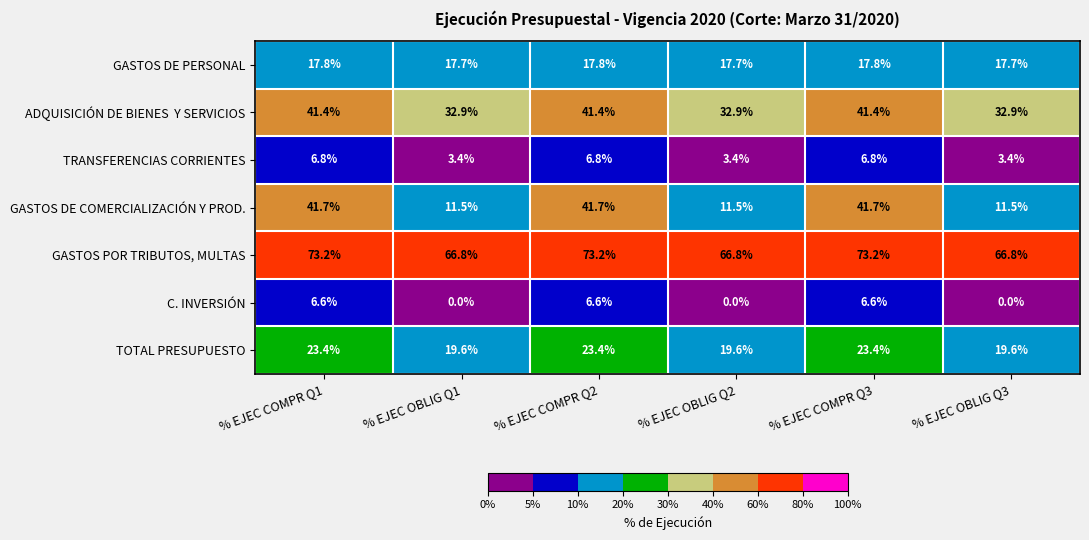

Count the GASTOS DE PERSONAL values in the range 17 to 18.

6